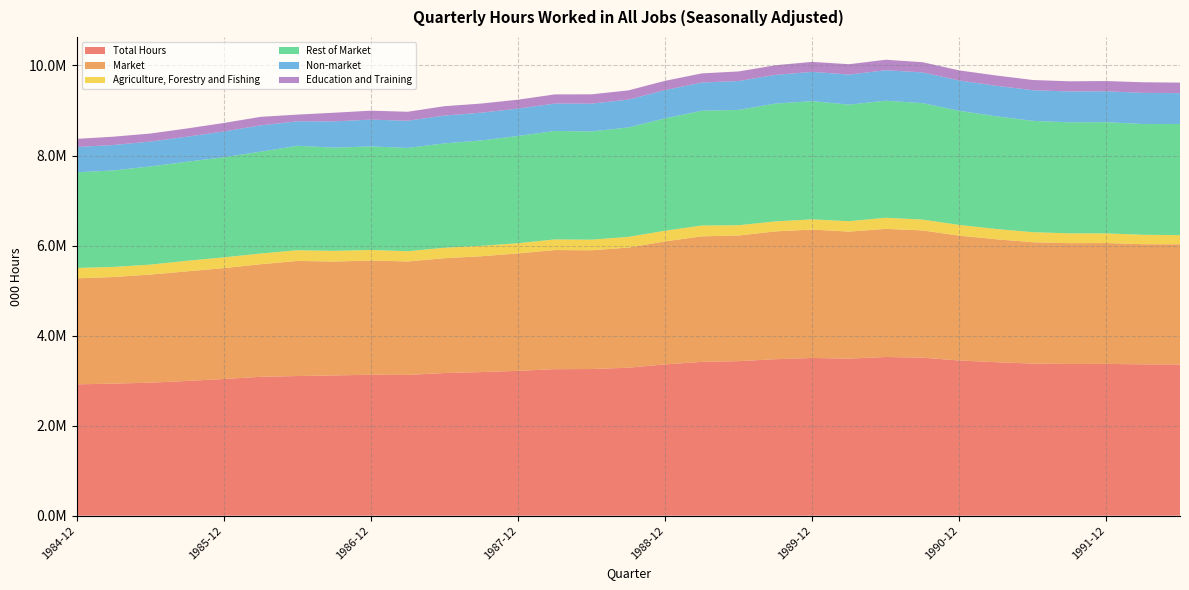

Reading left to right, what are all the values shown in this chart?

Total Hours: 1984-12=2917102.5	1985-03=2932881.3	1985-06=2953885.9	1985-09=2991823.9	1985-12=3035730.4	1986-03=3084178.8	1986-06=3101505.6	1986-09=3114423.7	1986-12=3130798.3	1987-03=3125421.3	1987-06=3168463.4	1987-09=3189428.0	1987-12=3216580.5	1988-03=3254341.8	1988-06=3257073.2	1988-09=3286552.6	1988-12=3360739.5	1989-03=3416178.6	1989-06=3432544.9	1989-09=3475791.0	1989-12=3503321.9	1990-03=3488597.7	1990-06=3524592.1	1990-09=3509656.4	1990-12=3446587.8	1991-03=3409152.1	1991-06=3377297.9	1991-09=3369531.0	1991-12=3370937.1	1992-03=3361550.5	1992-06=3356527.2
Market: 1984-12=2354621.1	1985-03=2367756.5	1985-06=2401434.5	1985-09=2434745.4	1985-12=2462611.5	1986-03=2500267.2	1986-06=2557133.9	1986-09=2529882.2	1986-12=2535716.2	1987-03=2521329.6	1987-06=2550369.6	1987-09=2572462.1	1987-12=2608940.4	1988-03=2645310.9	1988-06=2638495.2	1988-09=2668347.4	1988-12=2732113.1	1989-03=2789320.9	1989-06=2790211.4	1989-09=2838910.9	1989-12=2852059.1	1990-03=2820870.5	1990-06=2845946.9	1990-09=2826981.5	1990-12=2773114.4	1991-03=2731328.3	1991-06=2696233.2	1991-09=2683599.8	1991-12=2684740.3	1992-03=2668611.6	1992-06=2671961.0
Agriculture, Forestry and Fishing: 1984-12=230323.6	1985-03=224830.0	1985-06=221305.2	1985-09=234707.3	1985-12=239043.5	1986-03=238086.1	1986-06=237243.5	1986-09=237479.7	1986-12=235164.5	1987-03=227205.2	1987-06=232550.3	1987-09=231704.1	1987-12=226520.4	1988-03=236202.0	1988-06=235220.9	1988-09=237545.4	1988-12=236285.8	1989-03=239864.2	1989-06=229453.6	1989-09=221789.2	1989-12=226299.2	1990-03=231266.0	1990-06=246874.7	1990-09=239851.2	1990-12=238395.3	1991-03=227250.5	1991-06=223442.7	1991-09=218379.1	1991-12=214737.9	1992-03=209281.1	1992-06=203290.3
Rest of Market: 1984-12=2124297.5	1985-03=2142926.5	1985-06=2180129.3	1985-09=2200038.1	1985-12=2223568.0	1986-03=2262181.1	1986-06=2319890.4	1986-09=2292402.5	1986-12=2300551.7	1987-03=2294124.4	1987-06=2317819.3	1987-09=2340758.0	1987-12=2382419.9	1988-03=2409108.9	1988-06=2403274.2	1988-09=2430802.0	1988-12=2495827.3	1989-03=2549456.8	1989-06=2560757.7	1989-09=2617121.8	1989-12=2625759.9	1990-03=2589604.5	1990-06=2599072.1	1990-09=2587130.4	1990-12=2534719.1	1991-03=2504077.8	1991-06=2472790.5	1991-09=2465220.8	1991-12=2470002.4	1992-03=2459330.5	1992-06=2468670.7
Non-market: 1984-12=562481.4	1985-03=565124.8	1985-06=552451.4	1985-09=557078.5	1985-12=573118.9	1986-03=583911.7	1986-06=544371.7	1986-09=584541.5	1986-12=595082.1	1987-03=604091.7	1987-06=618093.9	1987-09=616965.9	1987-12=607640.1	1988-03=609030.9	1988-06=618578.1	1988-09=618205.2	1988-12=628626.4	1989-03=626857.6	1989-06=642333.5	1989-09=636880.1	1989-12=651262.8	1990-03=667727.2	1990-06=678645.3	1990-09=682674.8	1990-12=673473.4	1991-03=677823.8	1991-06=681064.7	1991-09=685931.1	1991-12=686196.8	1992-03=692938.9	1992-06=684566.2
Education and Training: 1984-12=180587.7	1985-03=185226.8	1985-06=178718.1	1985-09=182143.0	1985-12=188761.0	1986-03=189954.2	1986-06=148598.7	1986-09=192046.3	1986-12=198595.5	1987-03=199763.4	1987-06=208151.6	1987-09=202923.3	1987-12=198218.6	1988-03=203552.5	1988-06=206608.2	1988-09=204984.5	1988-12=205615.0	1989-03=202605.7	1989-06=212255.4	1989-09=214667.1	1989-12=221277.7	1990-03=230071.1	1990-06=232208.0	1990-09=226703.1	1990-12=224289.0	1991-03=228545.3	1991-06=226267.3	1991-09=226019.0	1991-12=227672.9	1992-03=235208.2	1992-06=234379.9